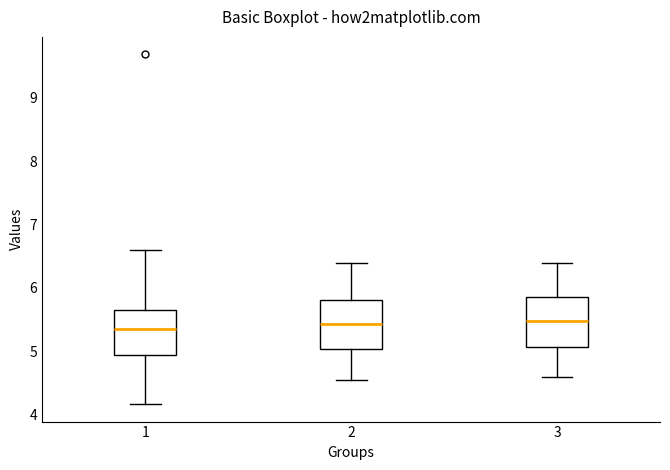

Where is the lower edge of the box at x = 2 on the y-axis? The values are not printed on the chart, so give them approximately, as read against the axis.

5.0